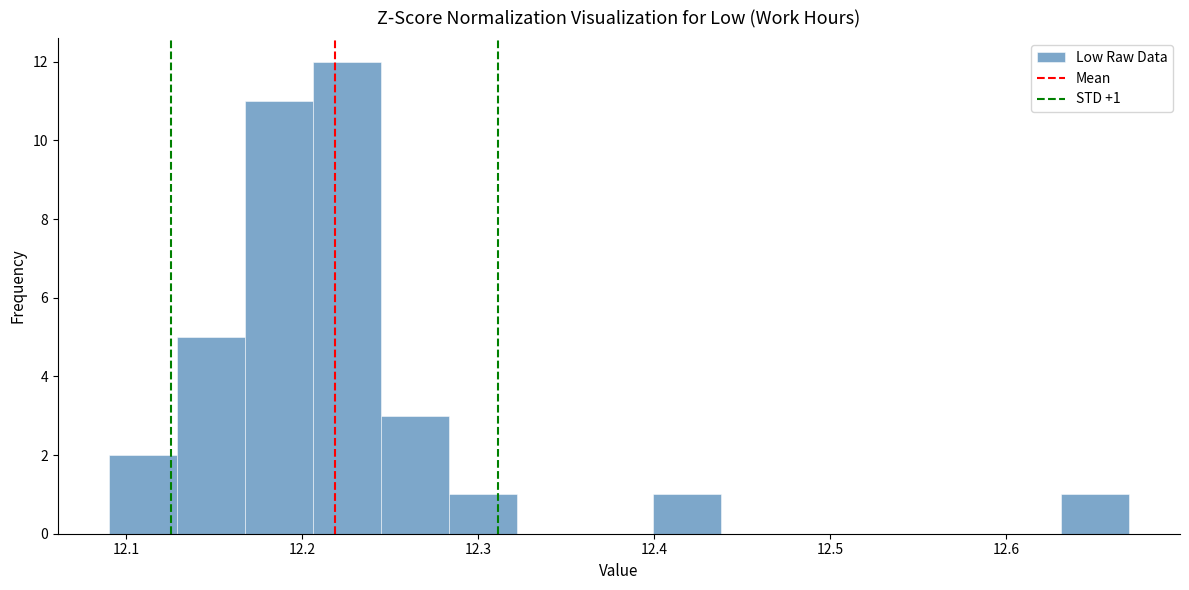

Around what value on the x-axis is the tallest bar? Give the approximate position of its centre, as read against the axis.

12.23